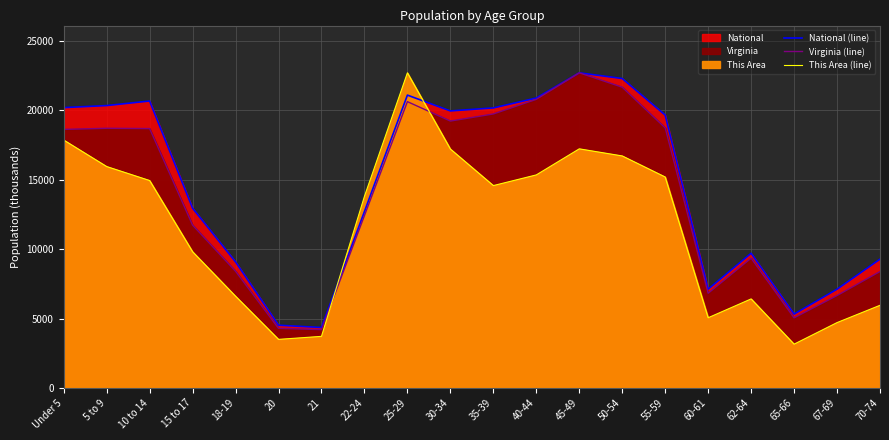

Rank the series by their maximum value, from lowest to highest.

National (line), Virginia (line), This Area (line)